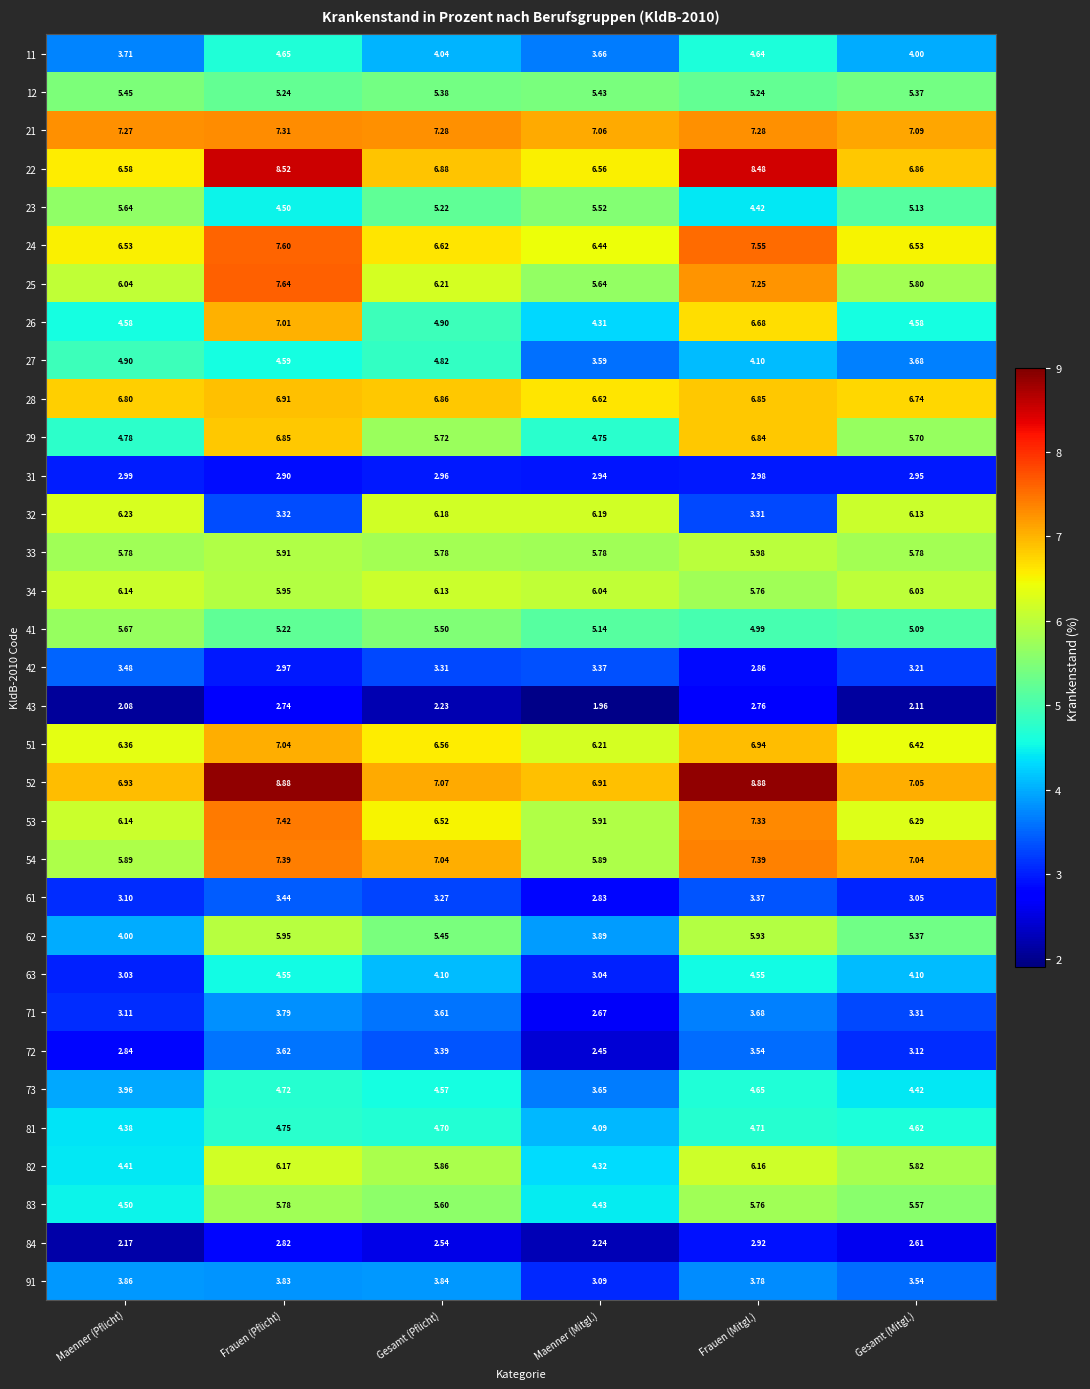

Is the value of 91 at Maenner (Mitgl.) greater than the value of 22 at Gesamt (Mitgl.)?

No